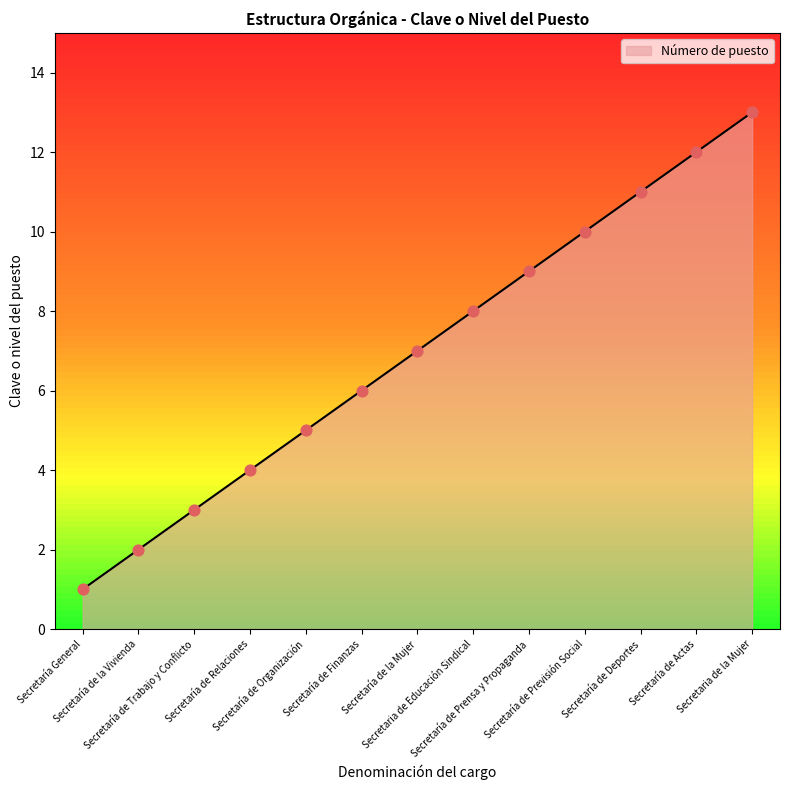

What is the change in value from Secretaría de Trabajo y Conflicto to Secretaría de Actas?

+9